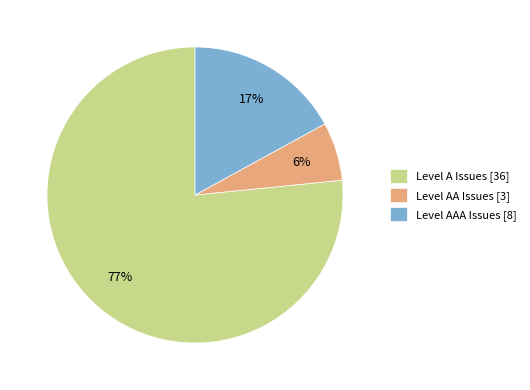

Which category accounts for the majority?

Level A Issues [36]